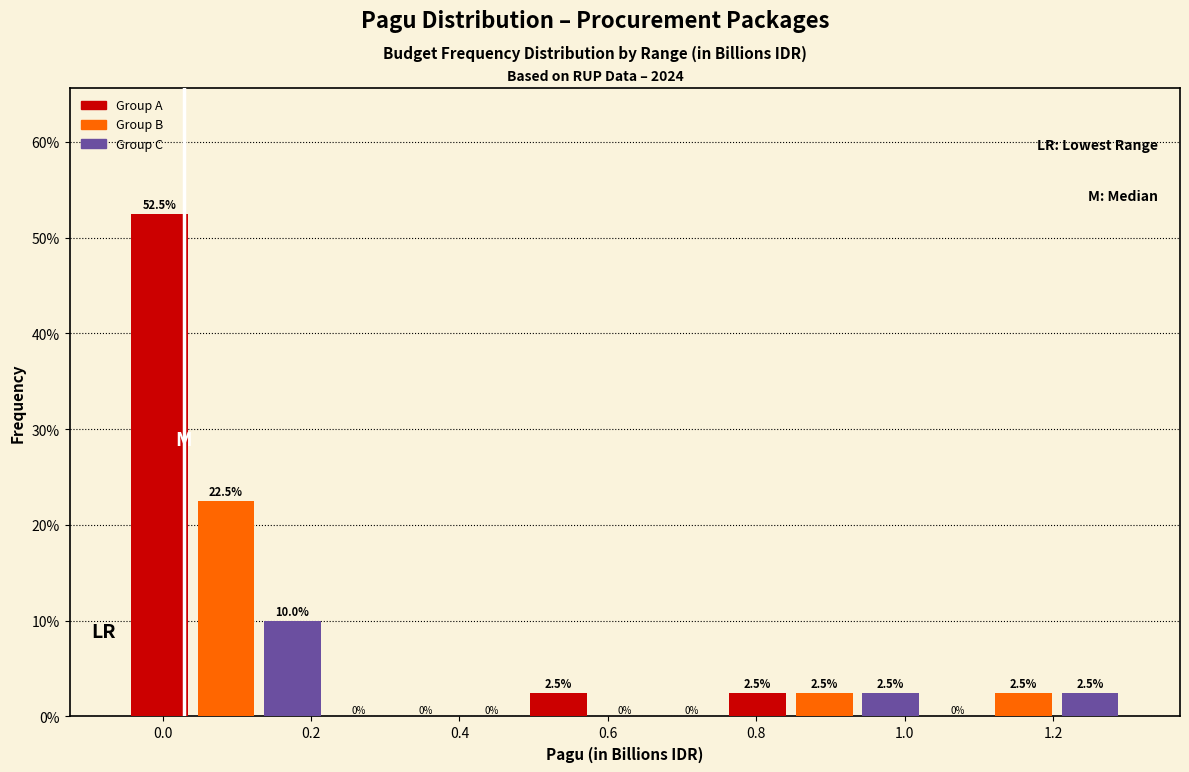

How tall is the bar that spans 1.12 to 1.20 on the x-axis? The bar edges are not printed on the chart, so give them approximately, as read against the axis.

2.5